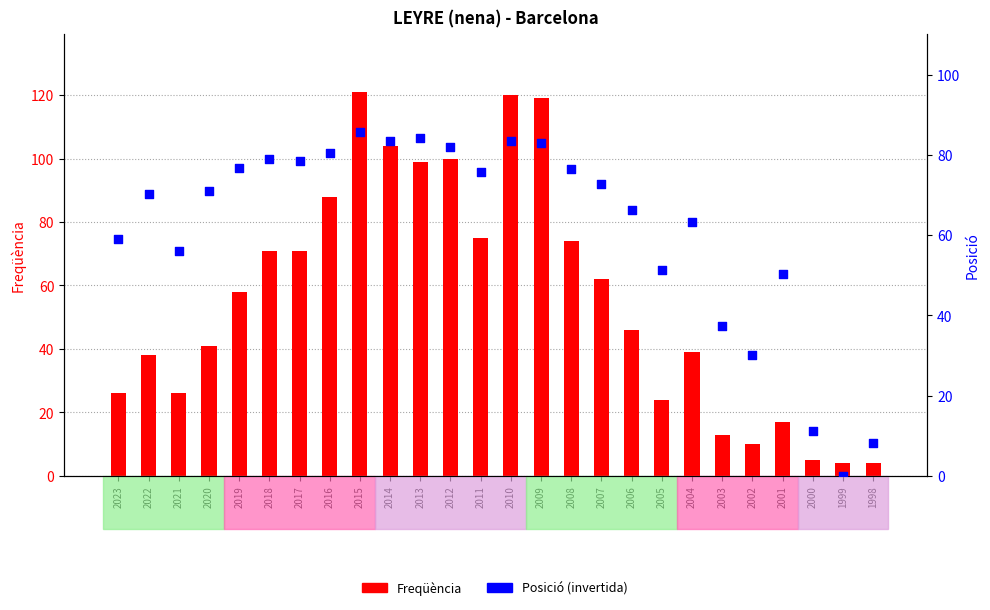

What is the total value across all series at 2019?

134.8